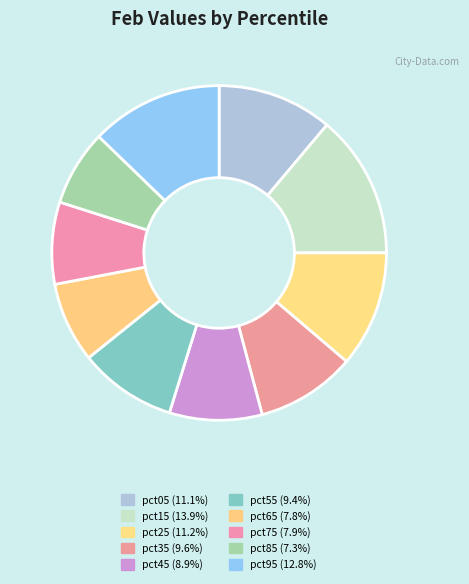

What percentage is the pct15 slice, to the nearest percent?

14%